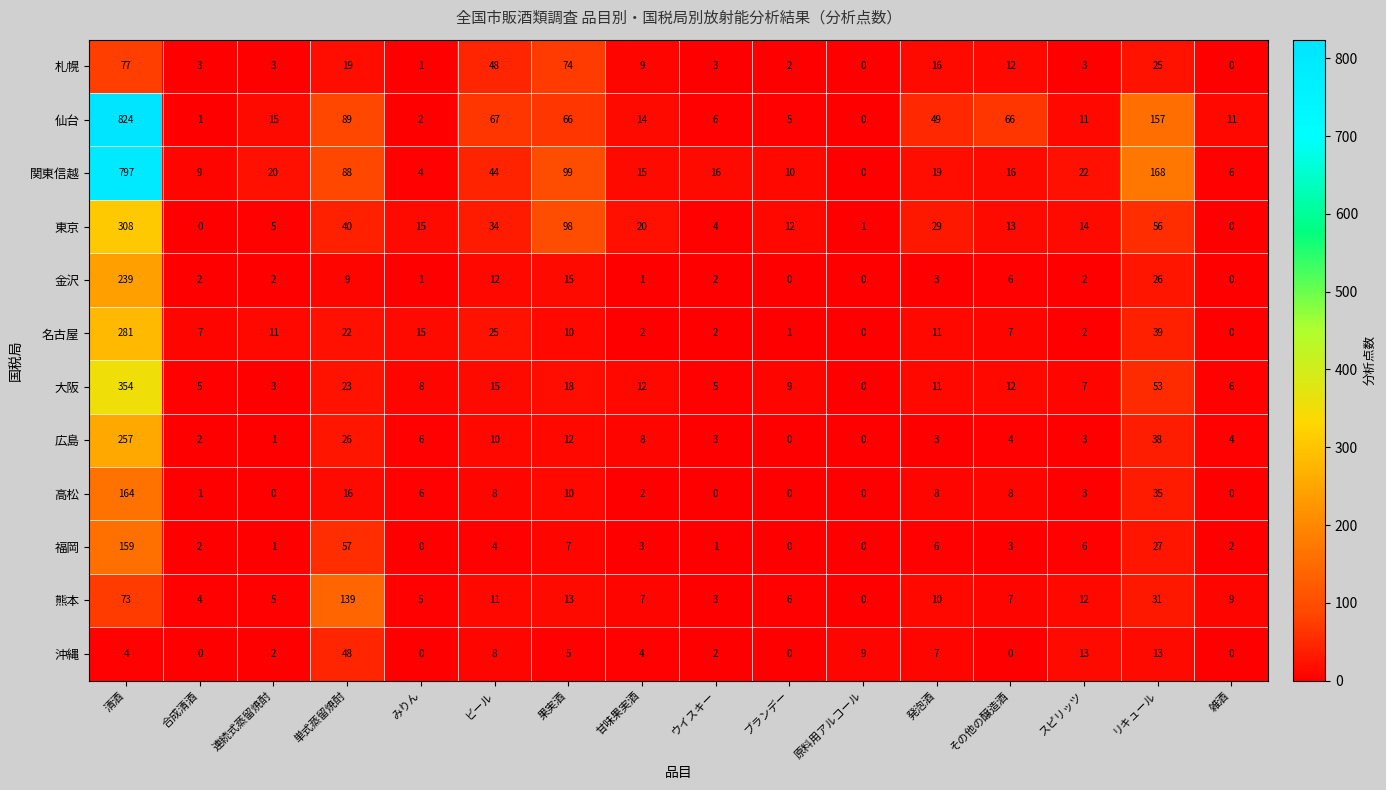

The value of 沖縄 at 清酒 is 4. True or false?

True